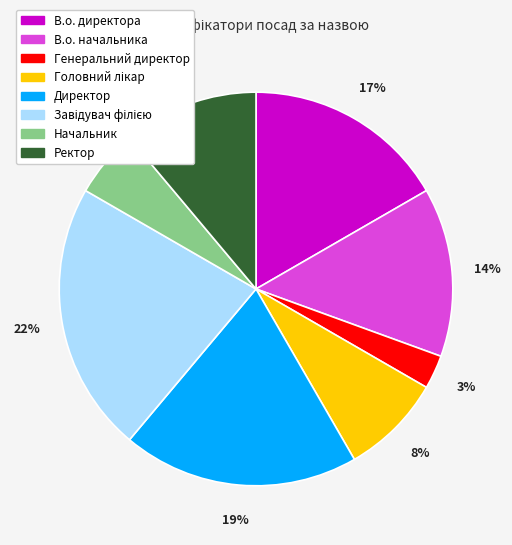

Between Начальник and В.о. начальника, which is larger?

В.о. начальника